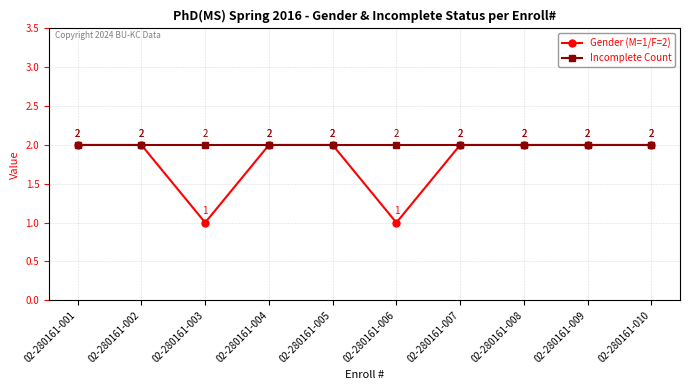

What is the average value of the Incomplete Count series?

2